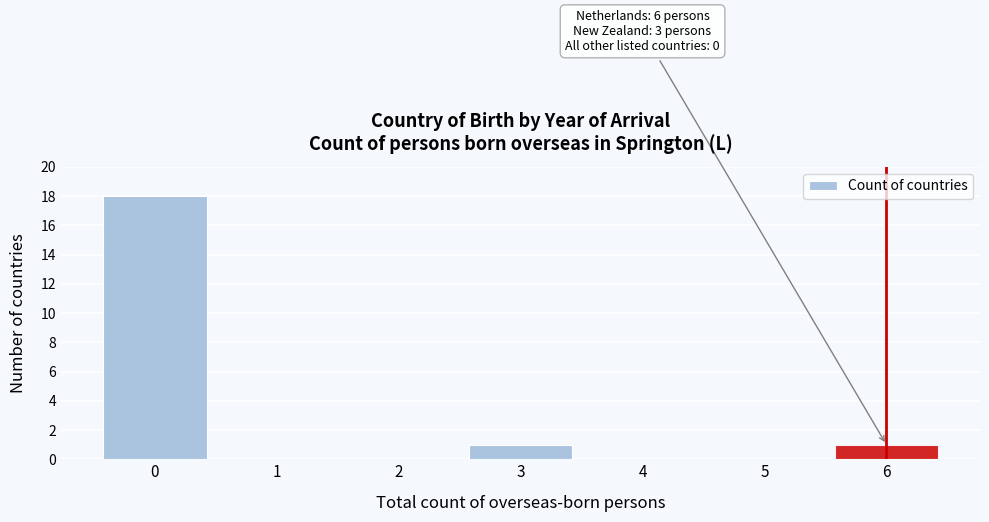

Reading left to right, what are all the values shown in this chart?

0=18	1=0	2=0	3=1	4=0	5=0	6=1